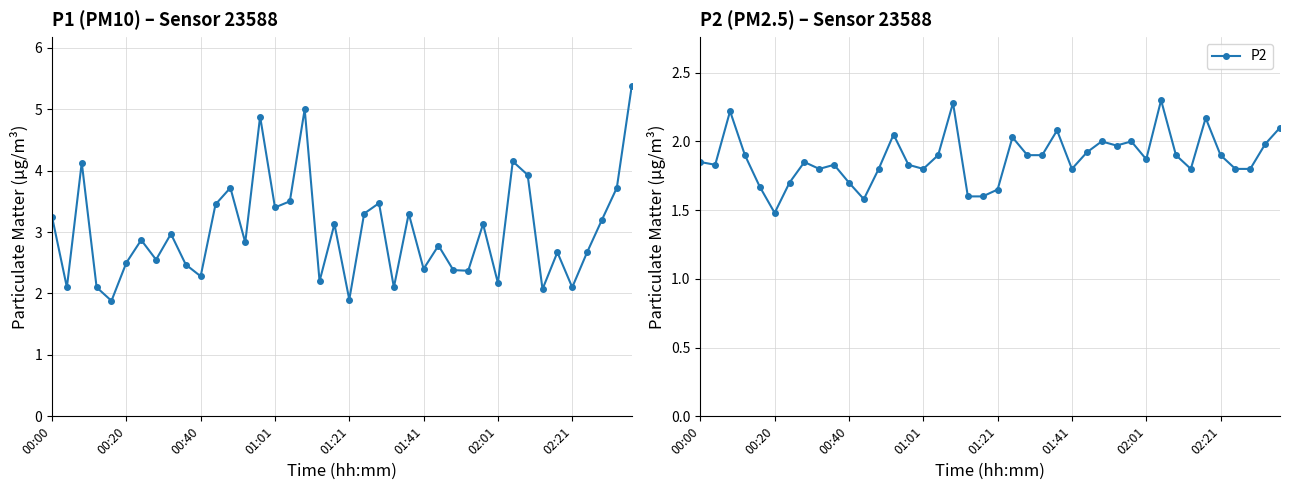

What is the greatest value displayed?

5.4